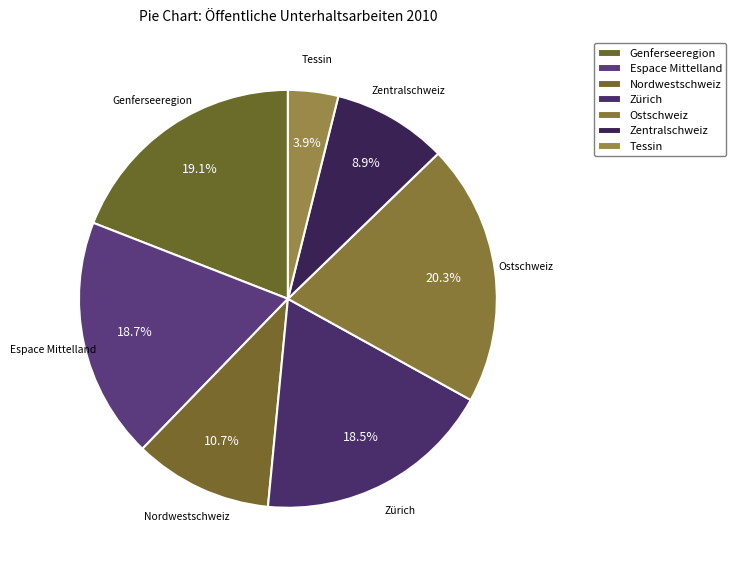

What is the smallest slice in the pie chart?

Tessin